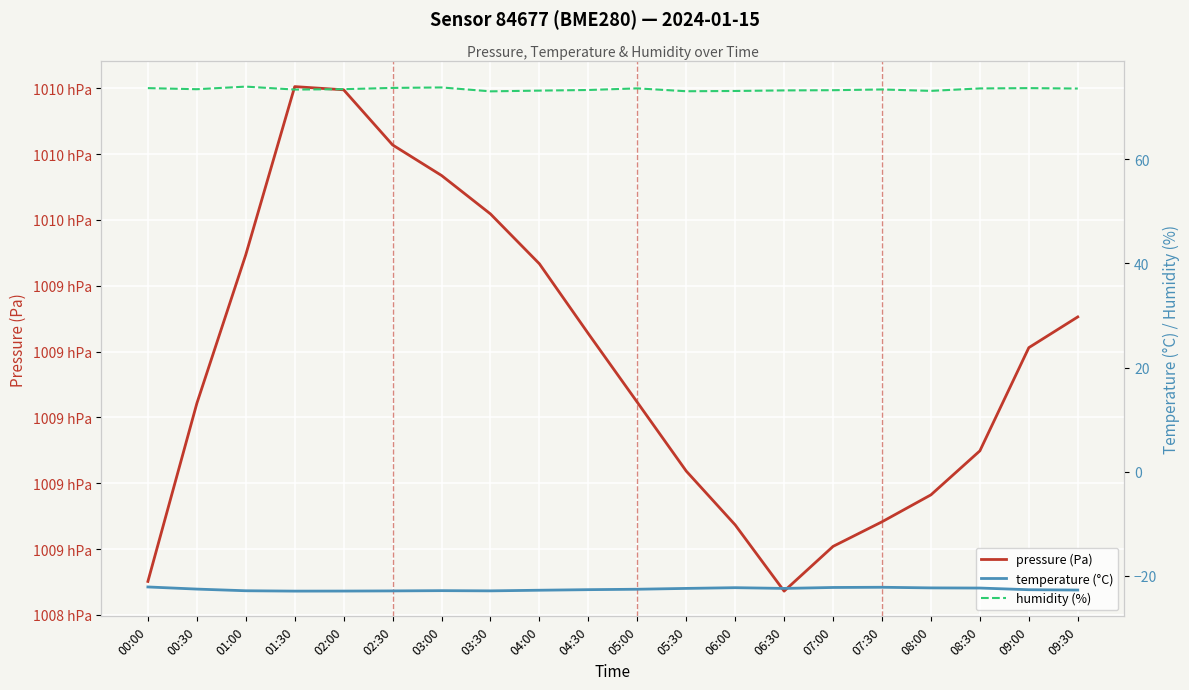

Which category has the highest value in the temperature (°C) series?

00:00